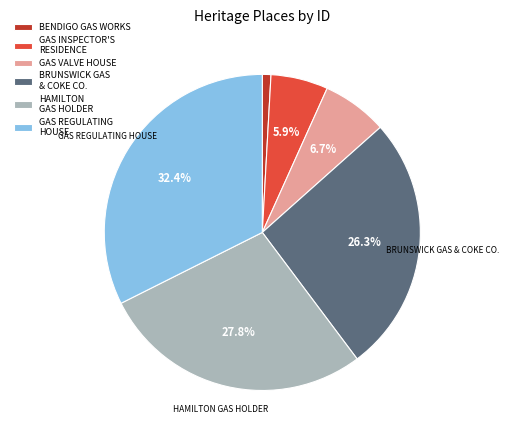

Approximately how many times larger is the value at GAS VALVE HOUSE compared to BRUNSWICK GAS & COKE CO.?

0.3